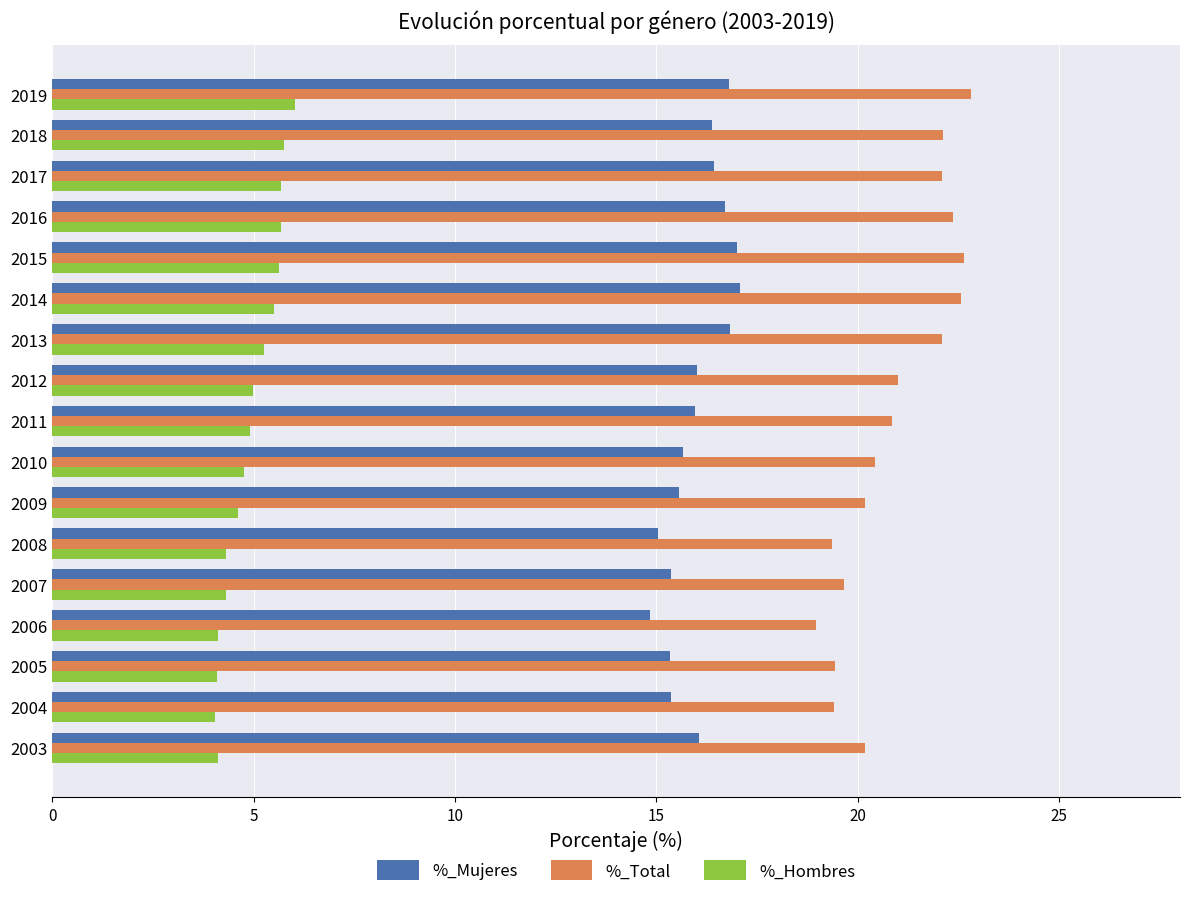

Between 2004 and 2019, which series saw the biggest shift?

%_Total